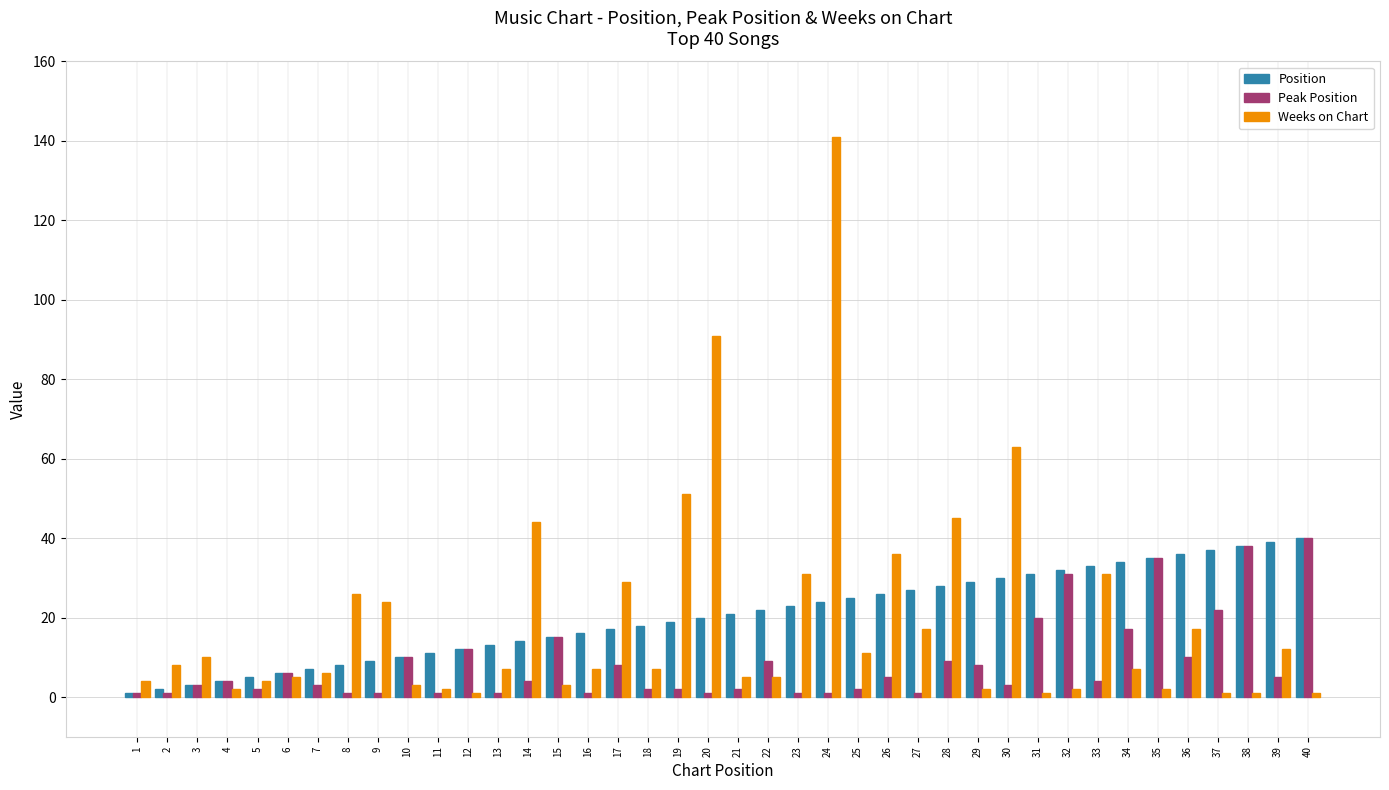

Which series changed the most between 5 and 26?

Weeks on Chart